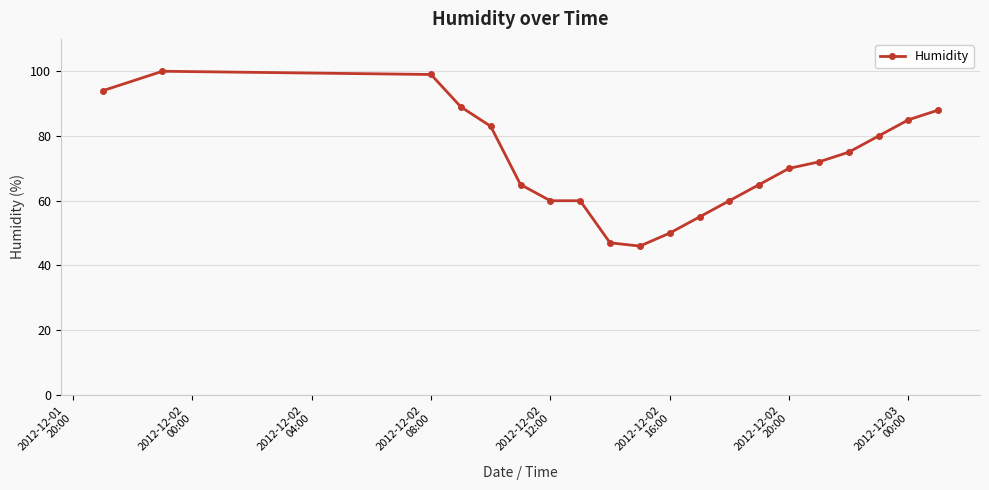

What is the difference between the maximum and minimum values?

54